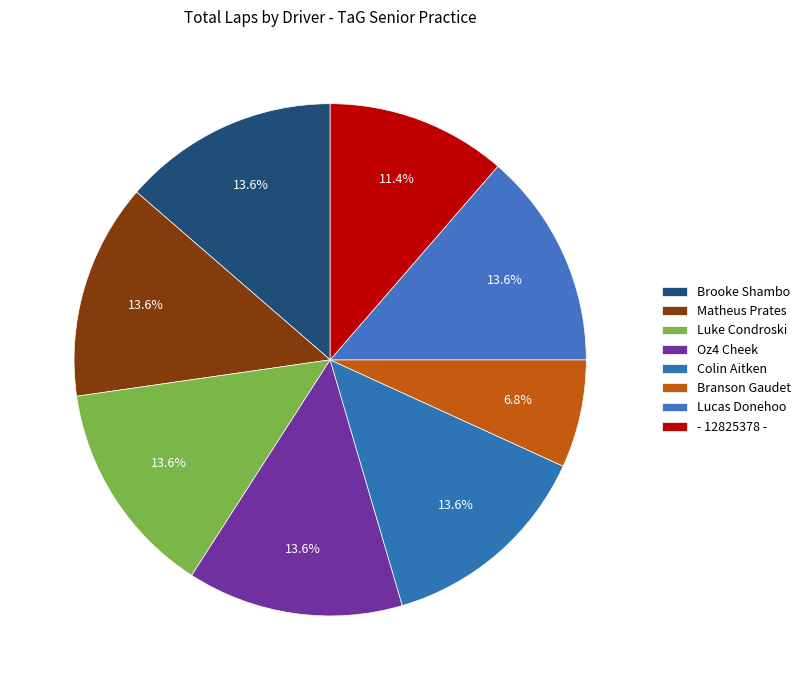

Rank the categories by value from highest to lowest.

Brooke Shambo, Matheus Prates, Luke Condroski, Oz4 Cheek, Colin Aitken, Lucas Donehoo, - 12825378 -, Branson Gaudet